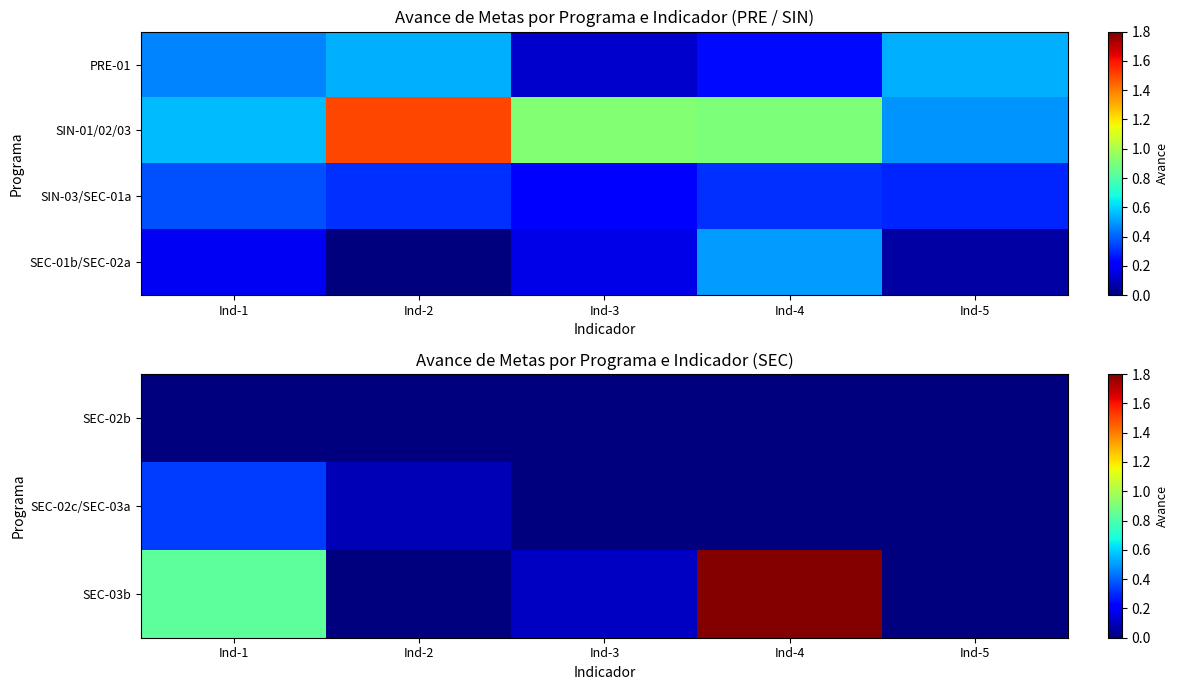

Which category has the highest value across all series?

Ind-4